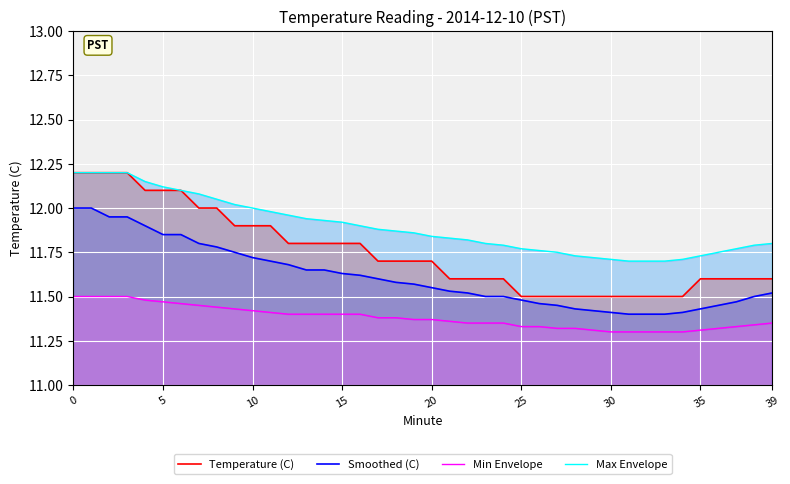

The value of Max Envelope at 0 is 7.0. True or false?

False